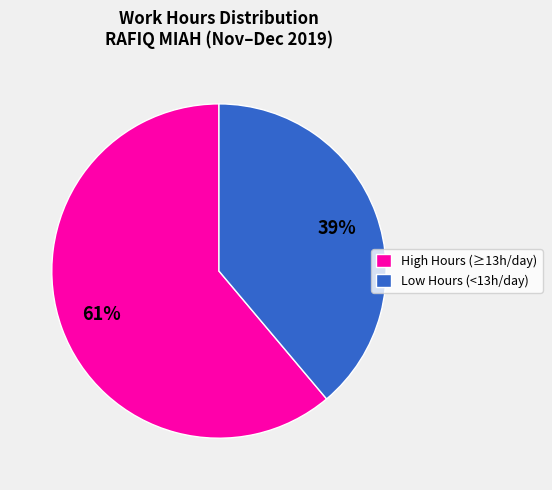

Is it true that Low Hours (<13h/day) is 33% of the pie?

False